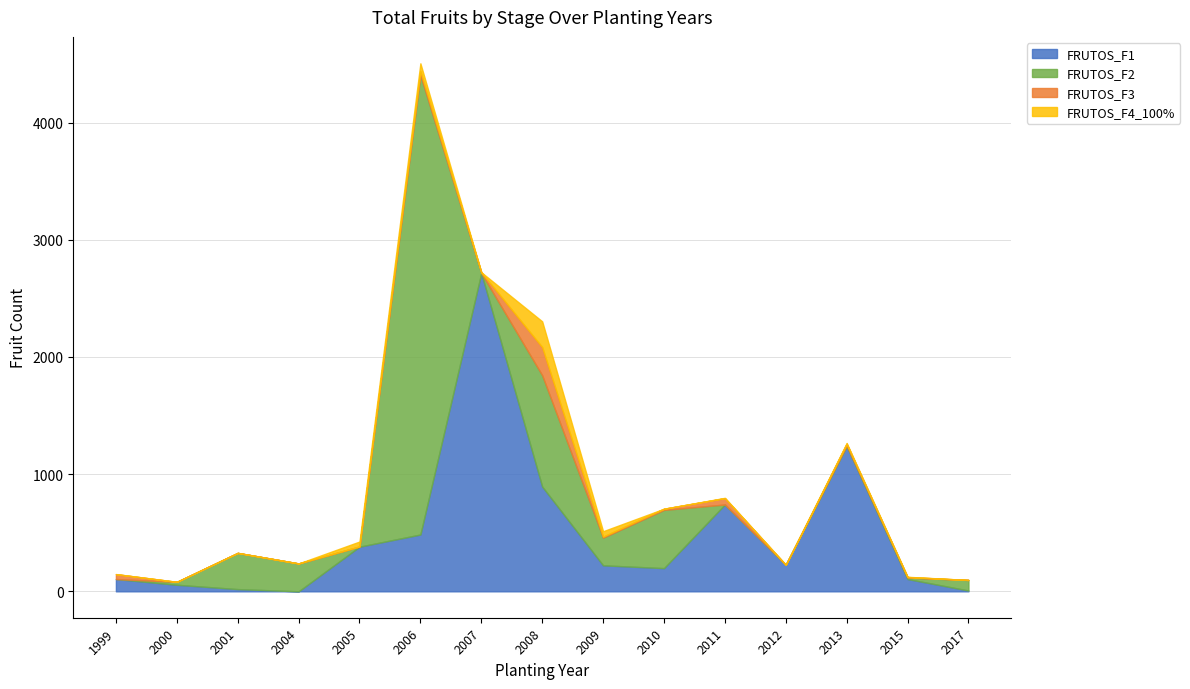

The value of FRUTOS_F1 at 2015 is 105. True or false?

True